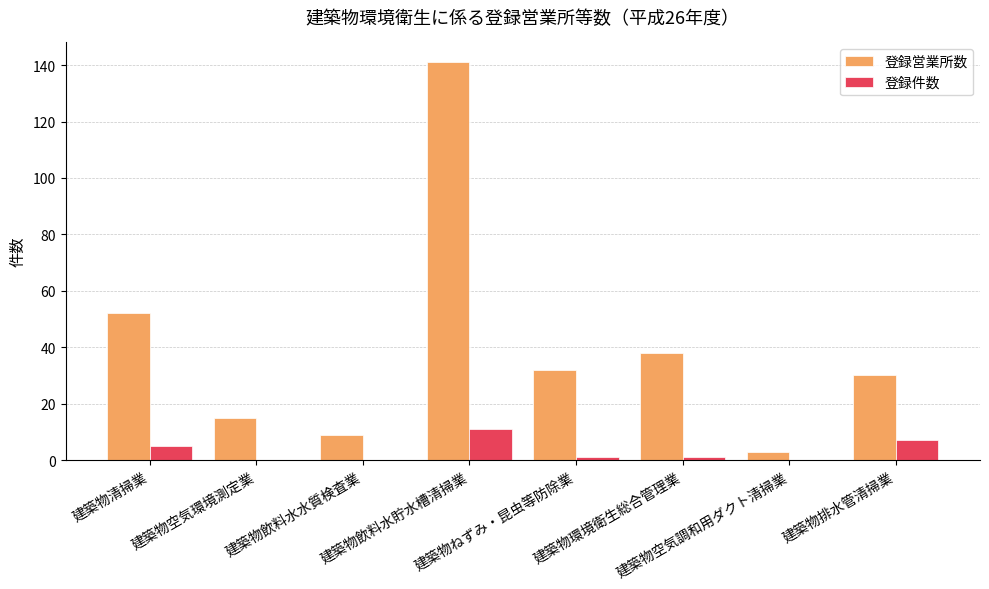

Which series has the largest total across all categories?

登録営業所数